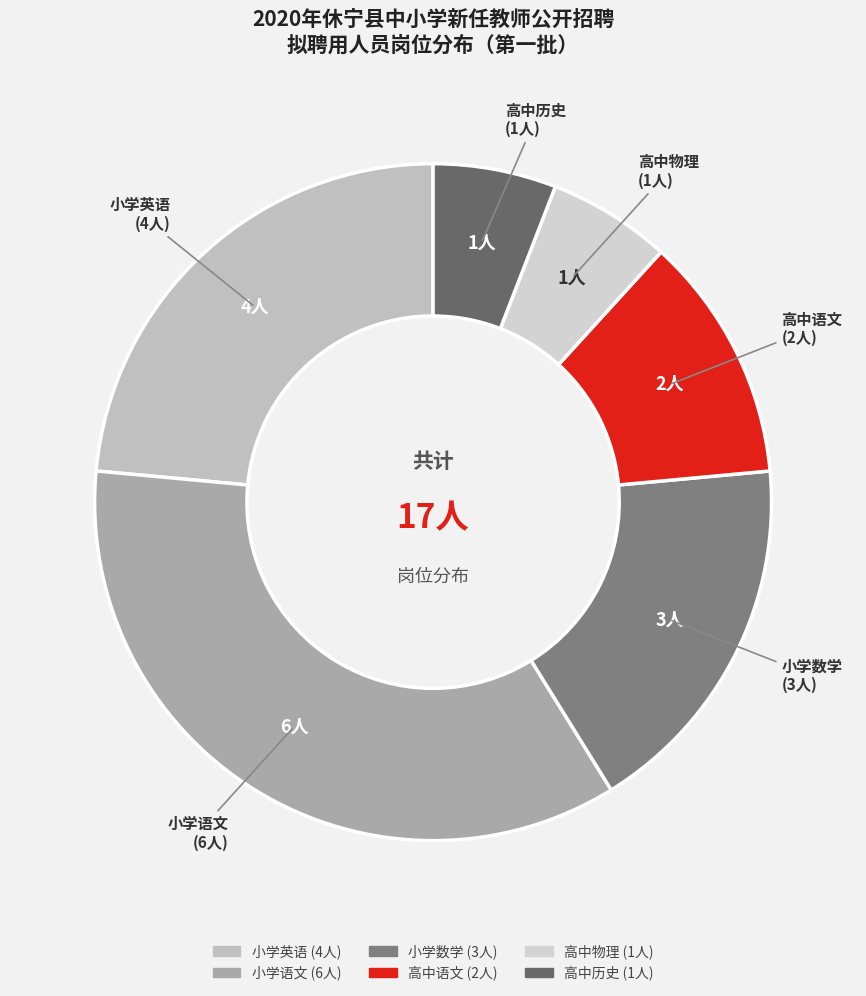

What is the largest slice in the pie chart?

小学语文